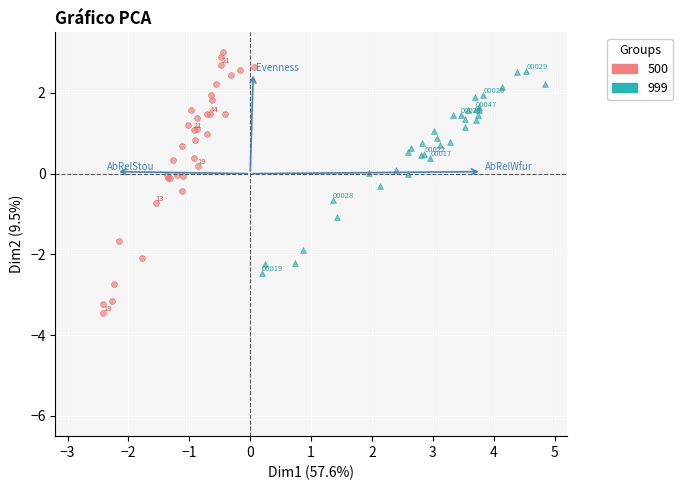

Which series has the largest Y range (max minus min)?

500